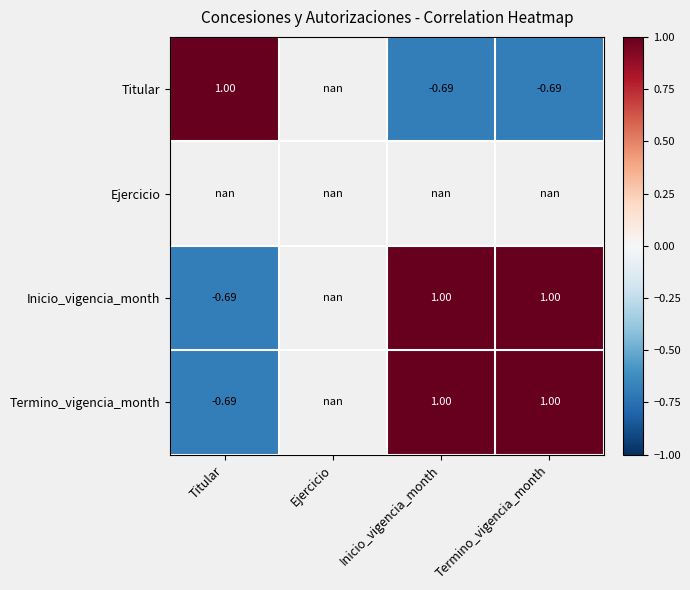

Is the value of Titular at Termino_vigencia_month greater than the value of Inicio_vigencia_month at Termino_vigencia_month?

No